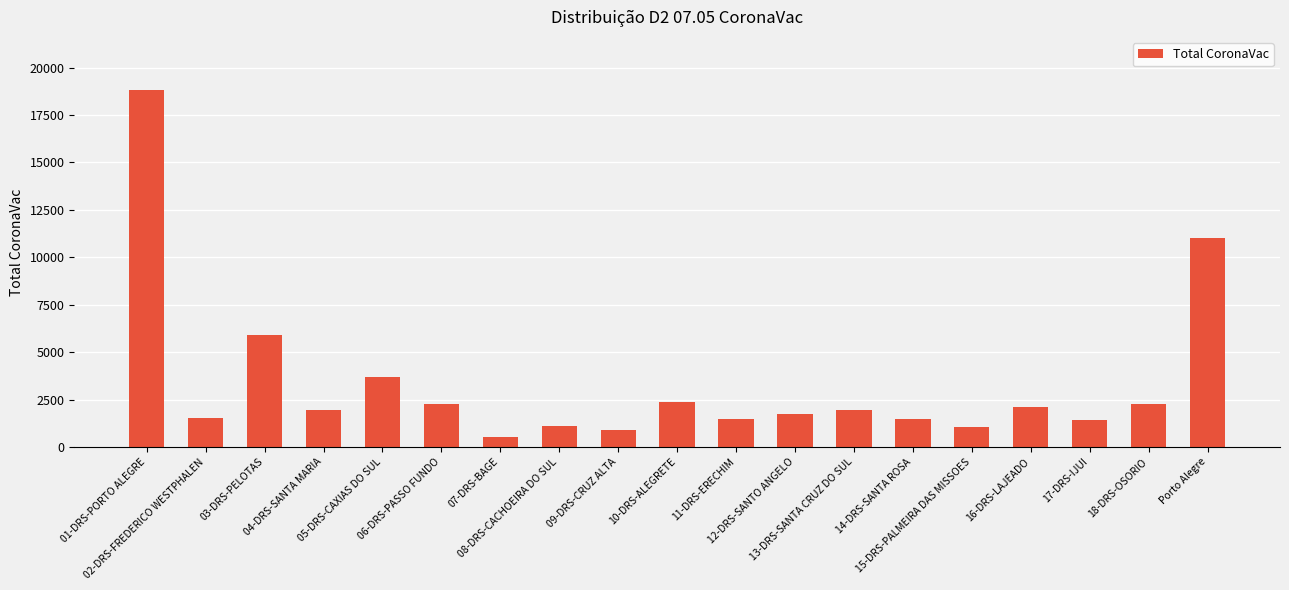

What is the difference between the second highest and minimum values?

10500